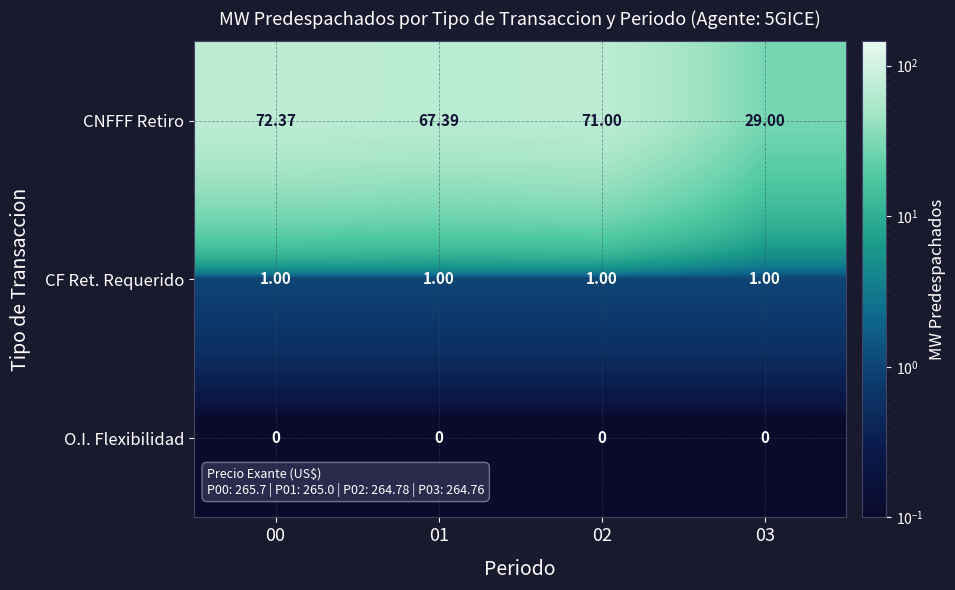

Which series has the largest range (max minus min)?

CNFFF Retiro